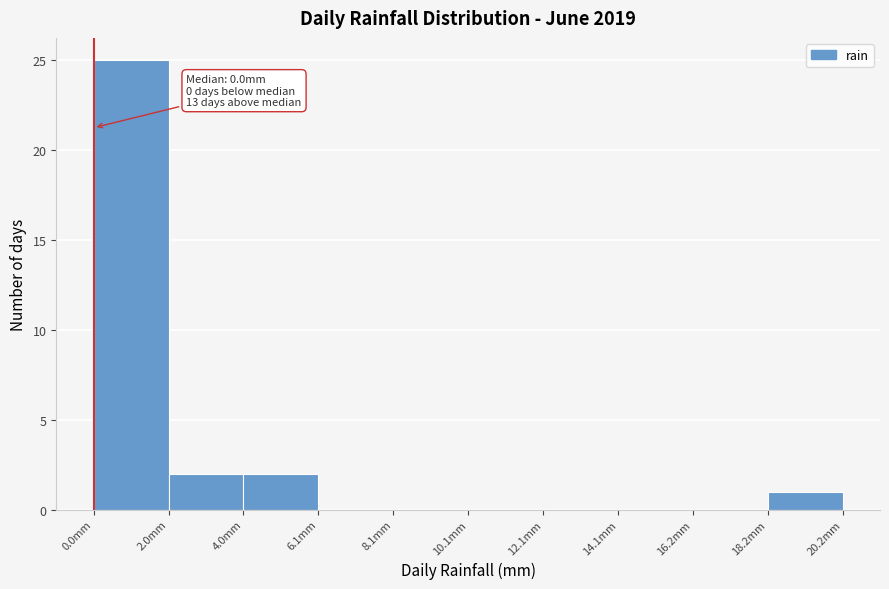

Which range on the x-axis has the tallest bar?

0 to 2